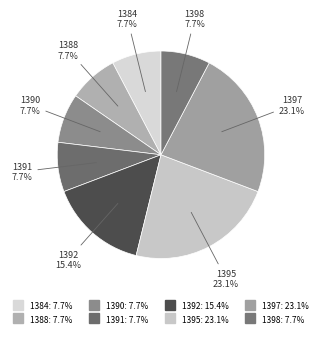

What percentage is the 1391 slice, to the nearest percent?

8%